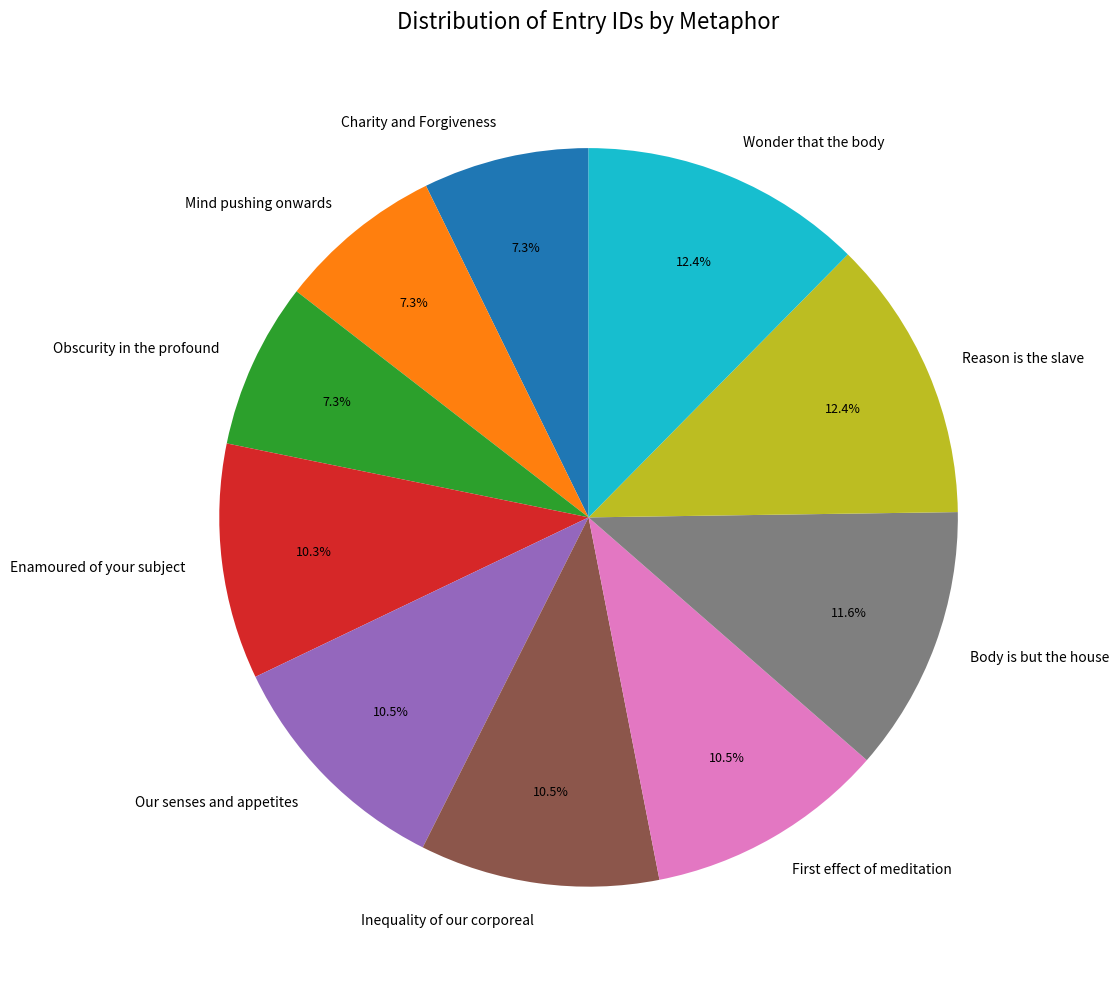

To the nearest percent, what percentage of the pie is Body is but the house?

12%